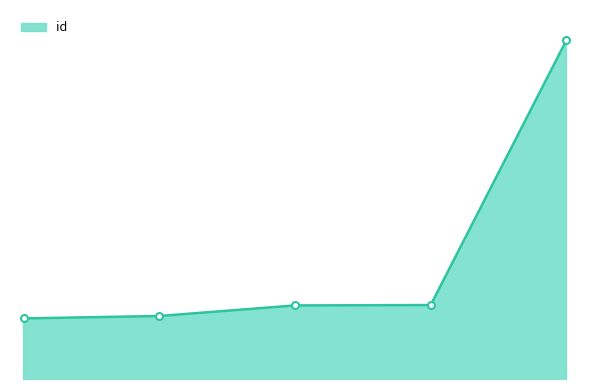

Which category has the lowest value across all series?

5732